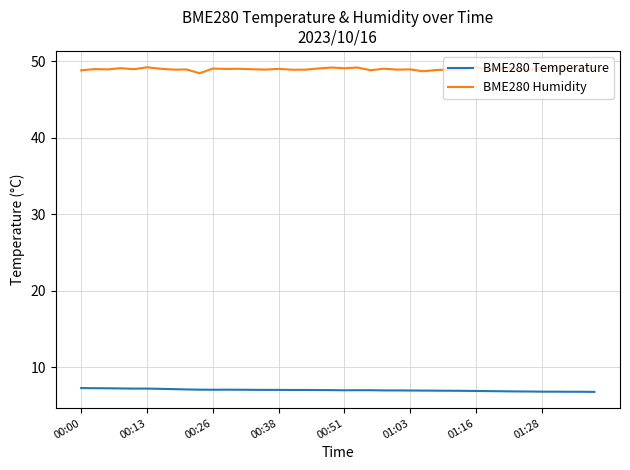

Rank the series by their average value, from lowest to highest.

BME280 Temperature, BME280 Humidity